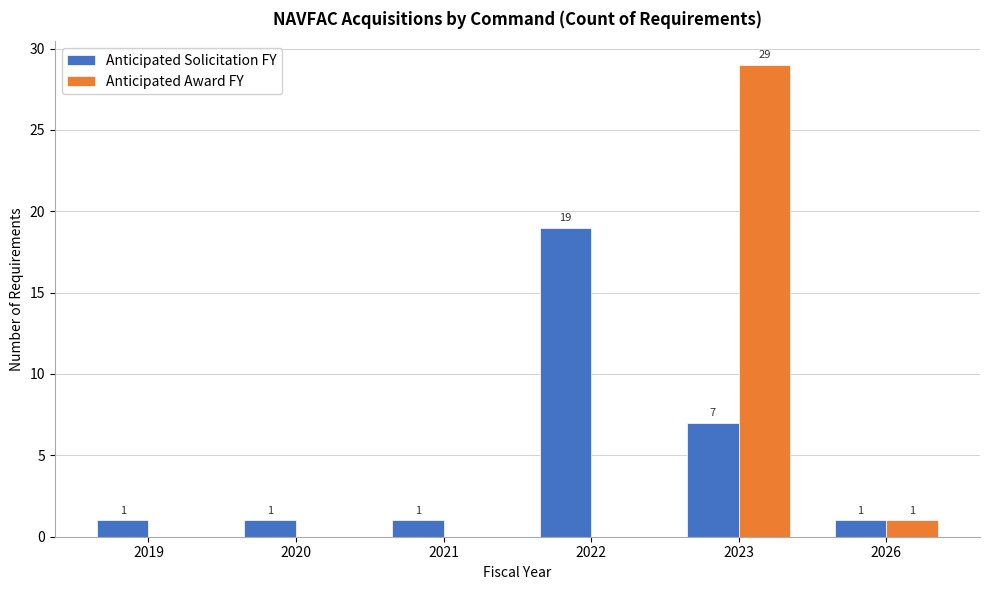

Which series has the widest spread of values?

Anticipated Award FY